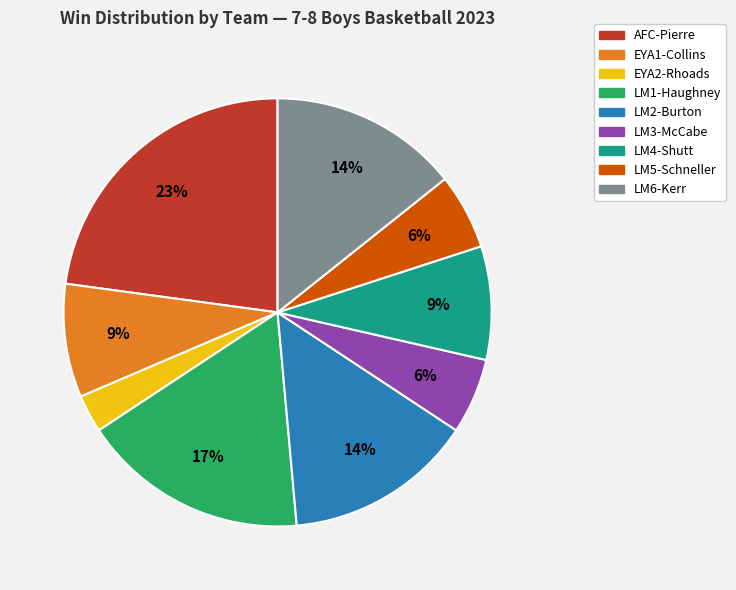

How many segments does this pie chart have?

9